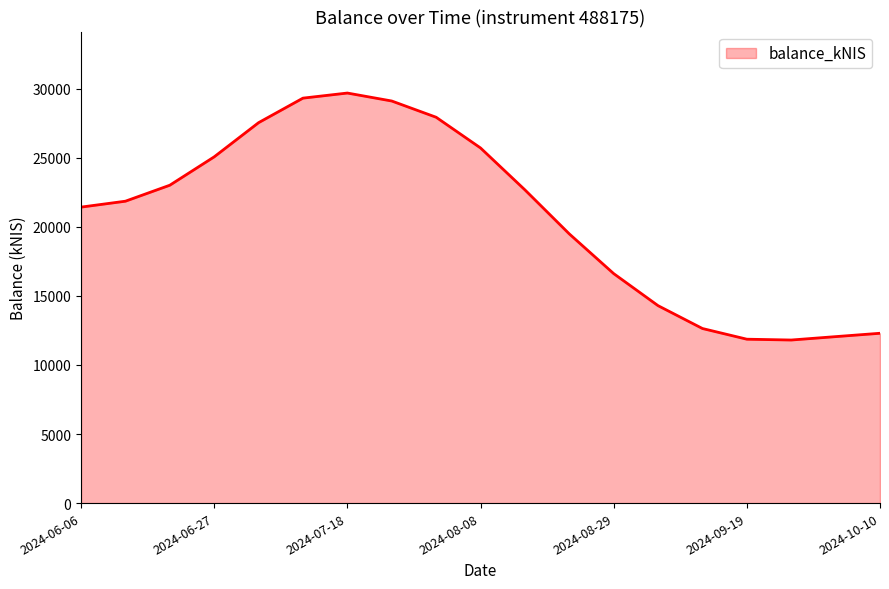

What is the minimum value shown in the chart?

11803.0